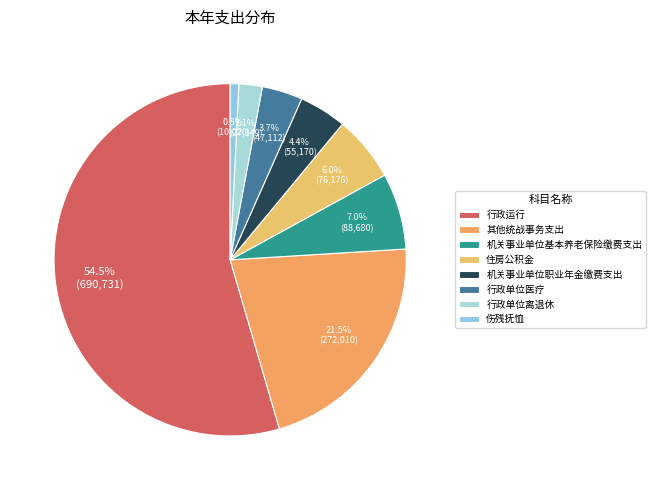

To the nearest percent, what portion does 其他统战事务支出 represent?

21%